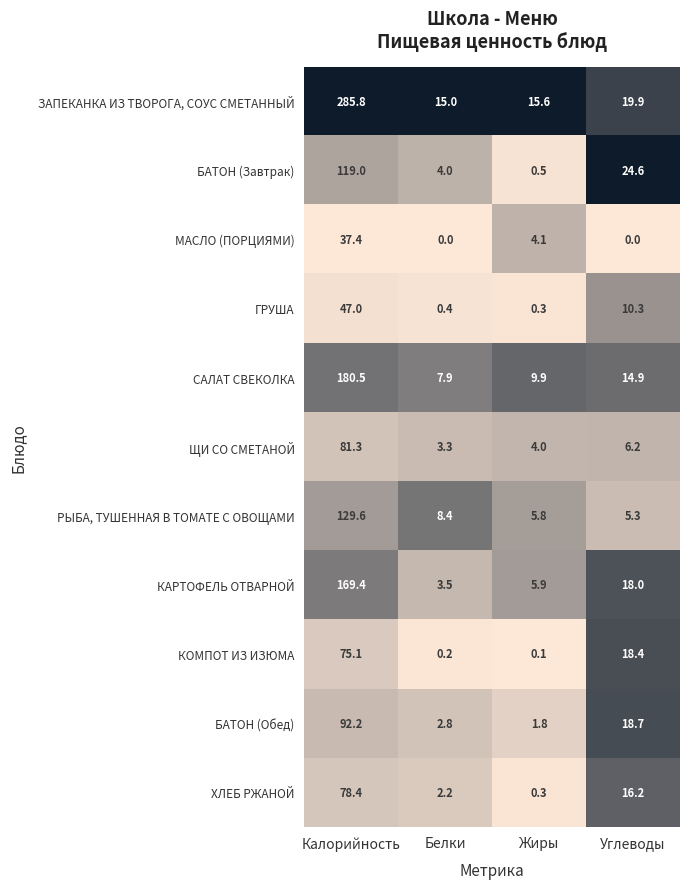

Which series has the largest total across all categories?

ЗАПЕКАНКА ИЗ ТВОРОГА, СОУС СМЕТАННЫЙ